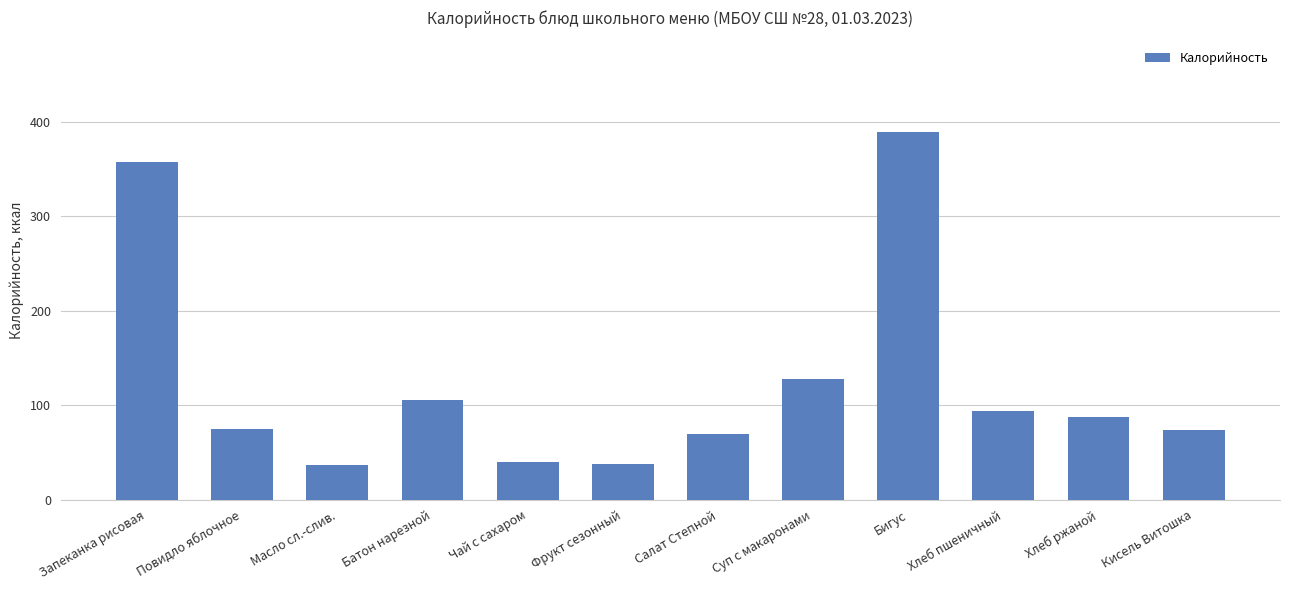

The chart shows a value of 94 at Хлеб пшеничный. True or false?

True